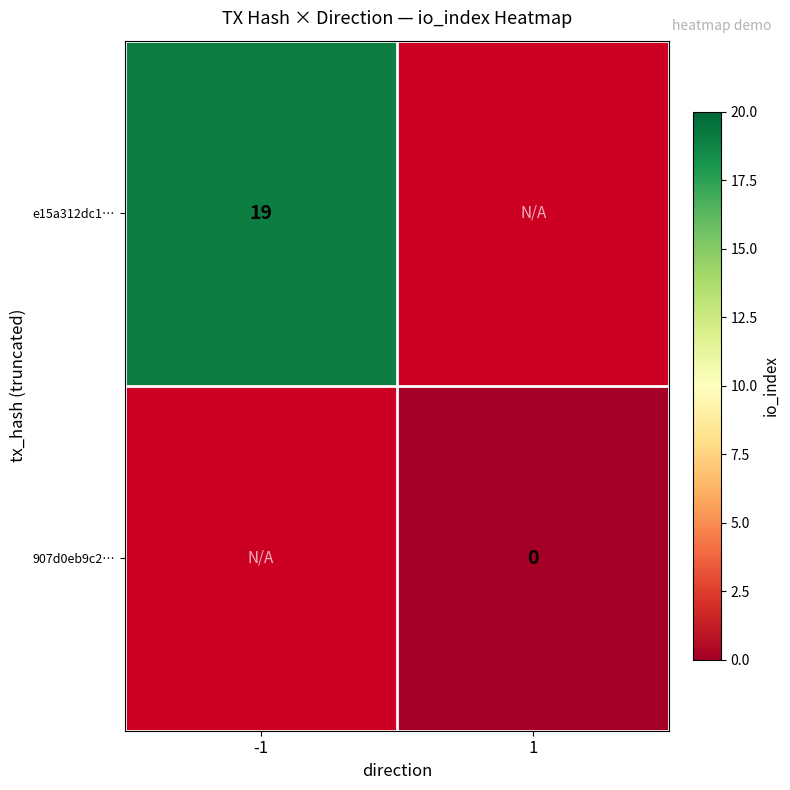

Is it true that e15a312dc1… equals 33 at -1?

False